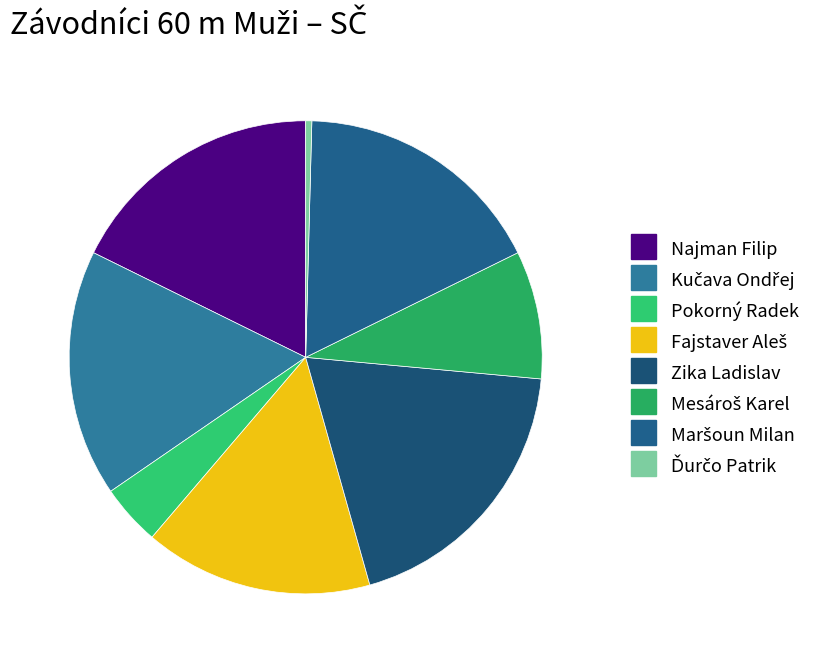

What is the smallest slice in the pie chart?

Ďurčo Patrik